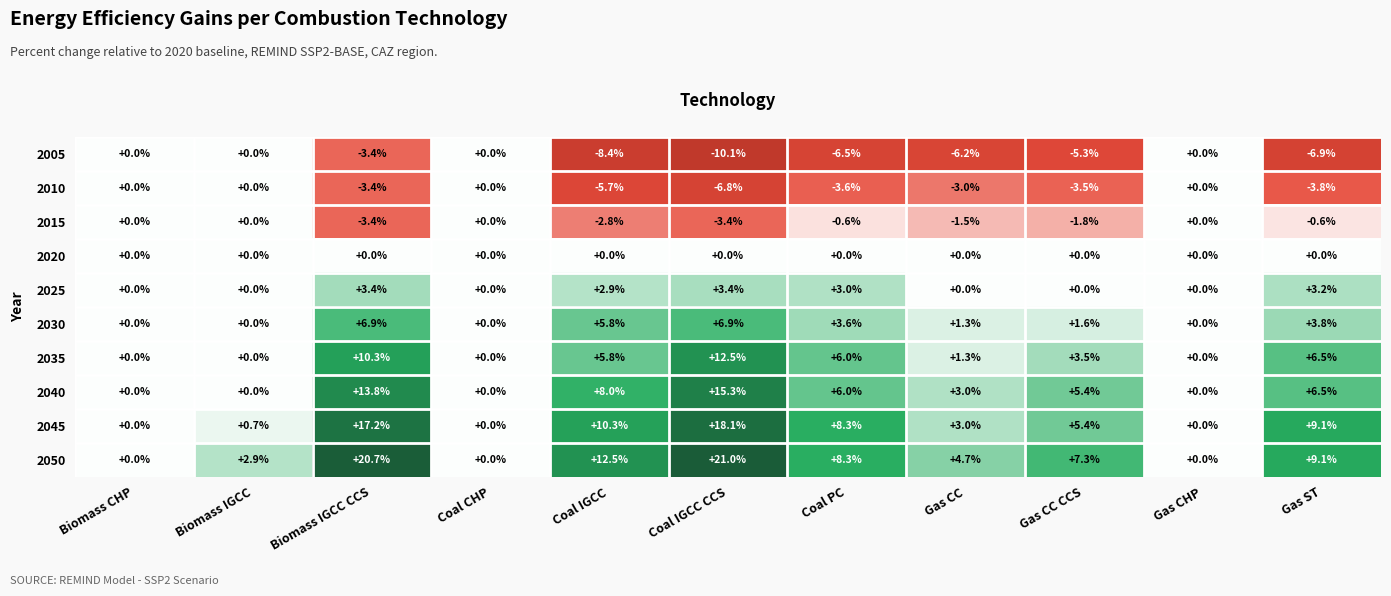

What is the sum of all 2045 values?

72.1